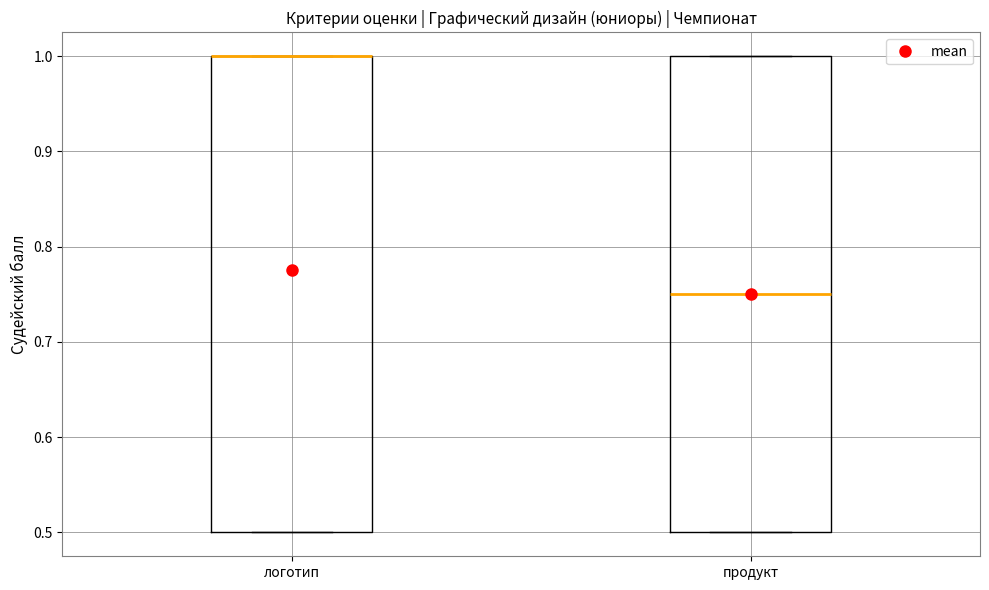

Reading left to right, transcribe this box plot: for each box, give where its median line is, the range the box spans, and where its two whiskers end, as read against the y-axis. The values are not printed on the chart, so give them approximately, as read against the axis.

логотип: median 1.00 (drawn on the box's upper edge), box 0.50 to 1.00, whiskers 0.50 to 1.00
продукт: median 0.75, box 0.50 to 1.00, whiskers 0.50 to 1.00